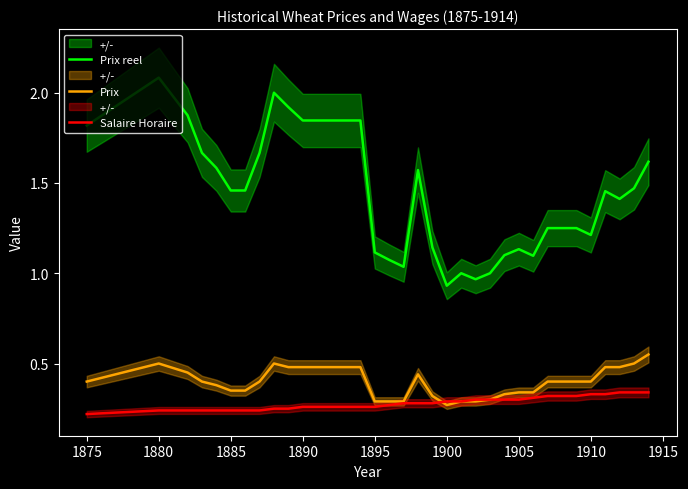

What are all the series names shown in the legend?

Prix reel, Prix, Salaire Horaire